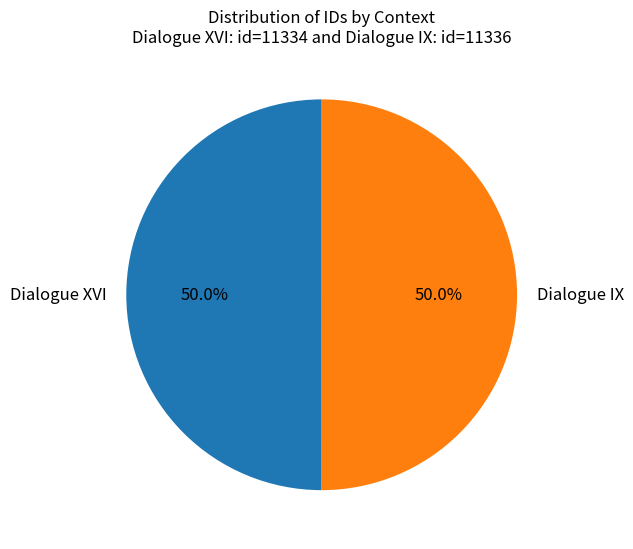

What is the total percentage of Dialogue XVI and Dialogue IX?

100.0%